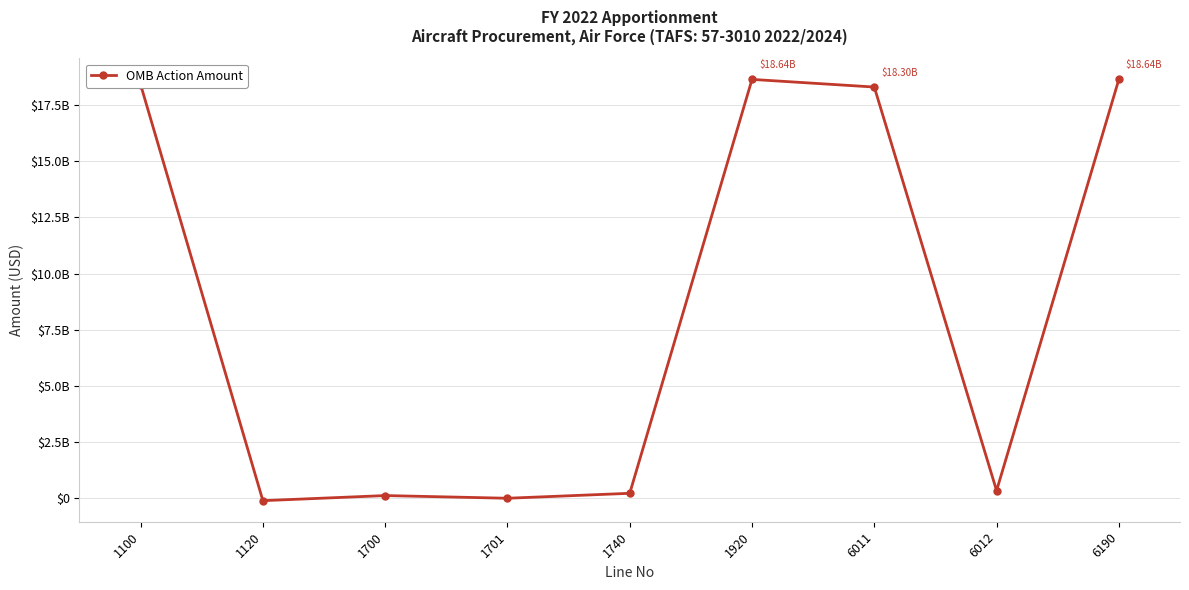

Does the chart have visible grid lines?

Yes